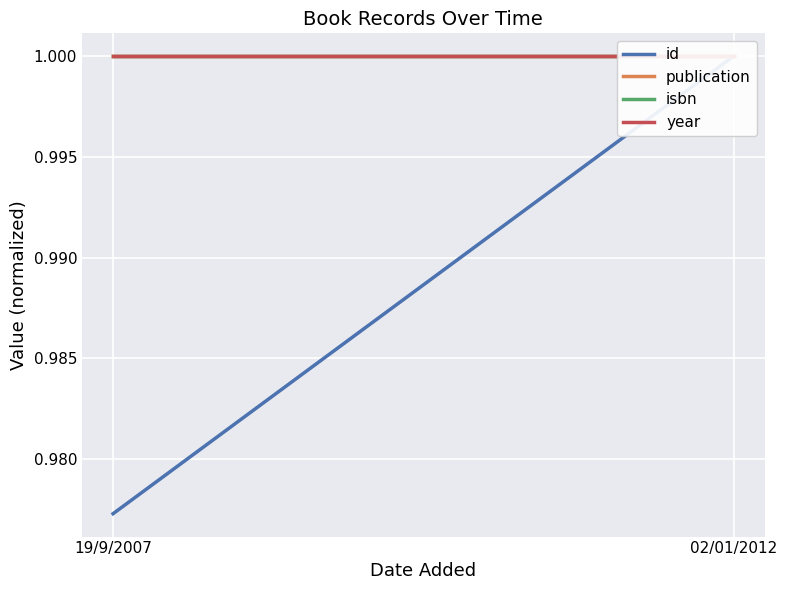

Reading right to left, list all the values displayed in this chart.

id: 02/01/2012=1.0	19/9/2007=1.0
publication: 02/01/2012=1.0	19/9/2007=1.0
isbn: 02/01/2012=1.0	19/9/2007=1.0
year: 02/01/2012=1.0	19/9/2007=1.0